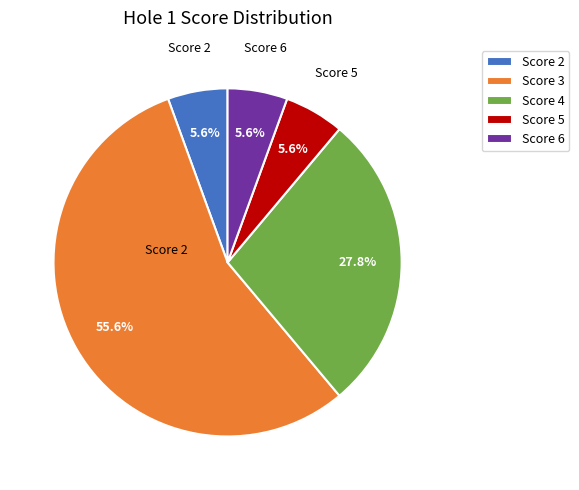

What percentage is NOT represented by Score 5?

94.4%